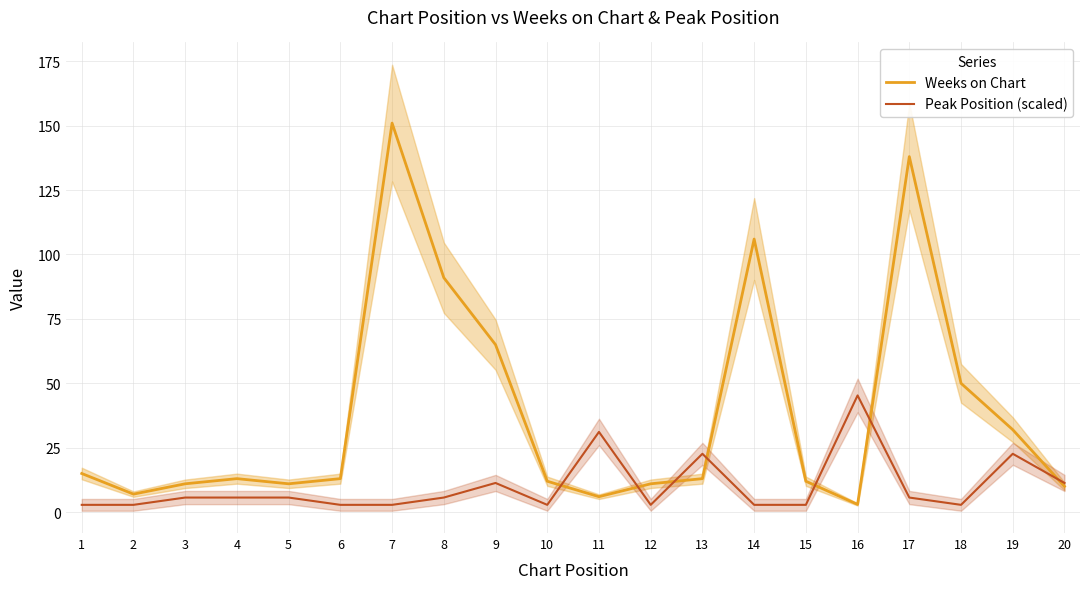

What is the lowest value of the Weeks on Chart series?

3.0